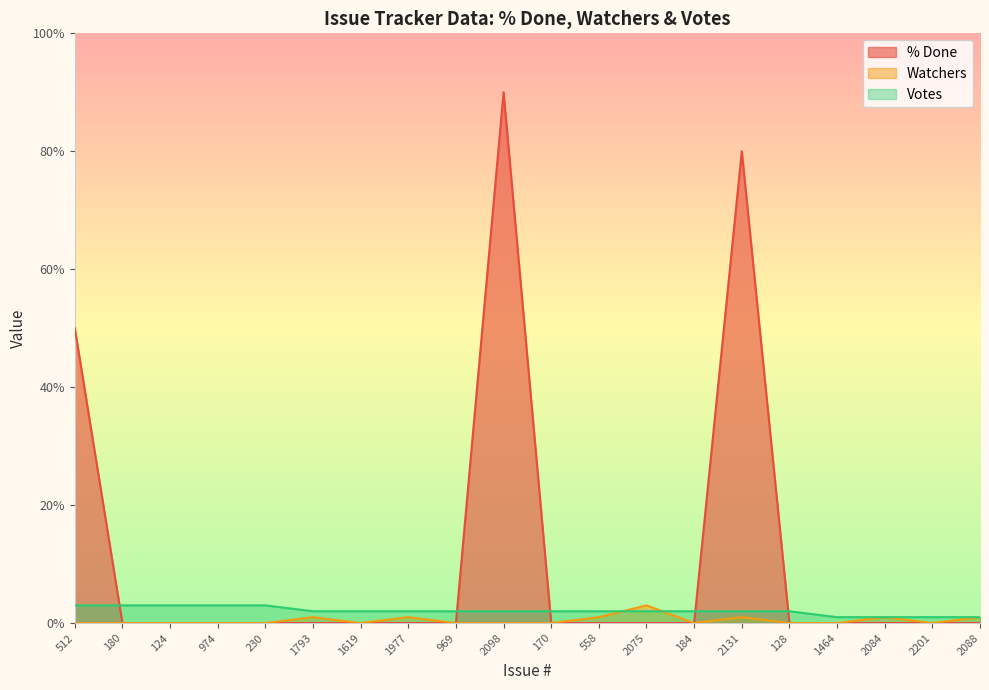

At which label is Watchers closest to 1?

1793